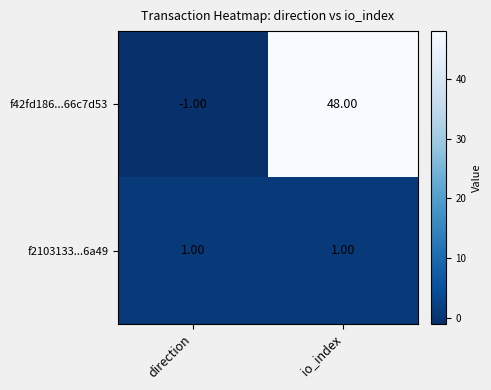

Which category has the highest value across all series?

io_index